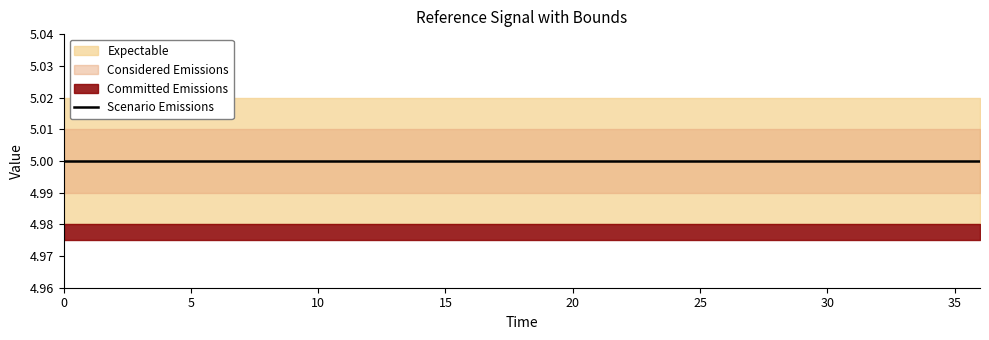

At how many categories does at least one series exceed 2?

11